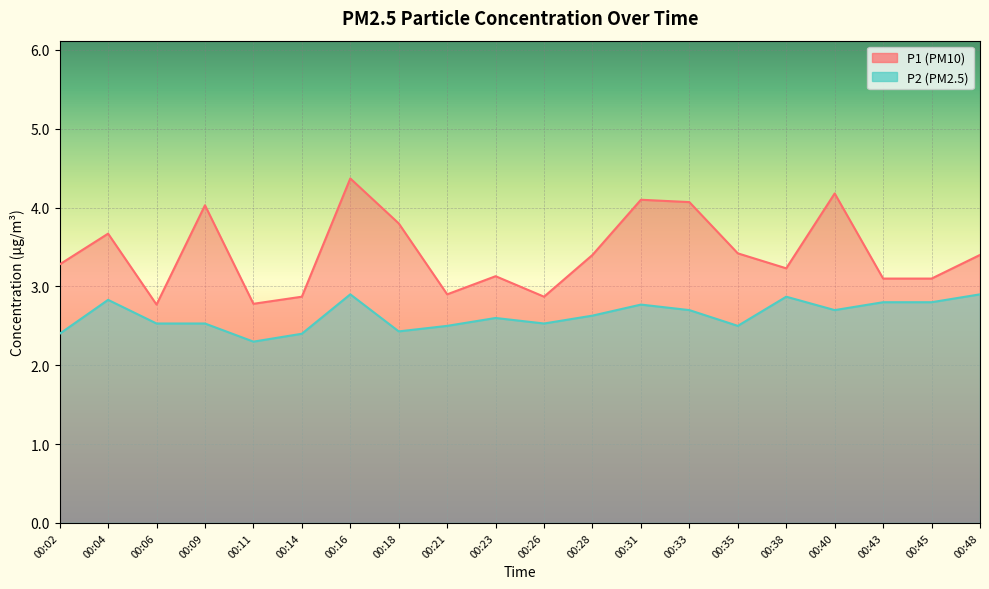

The P2 series shows 2.9 at 00:16. True or false?

True